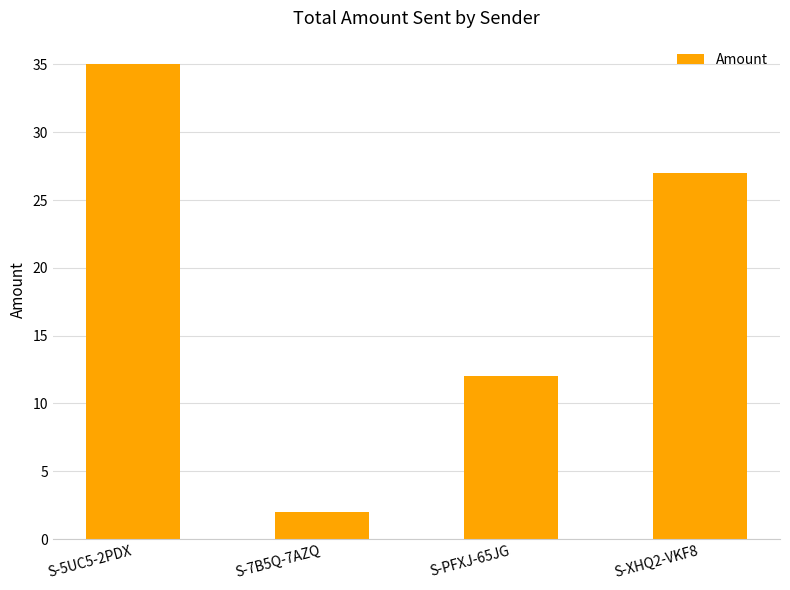

How many bars are there in total?

4